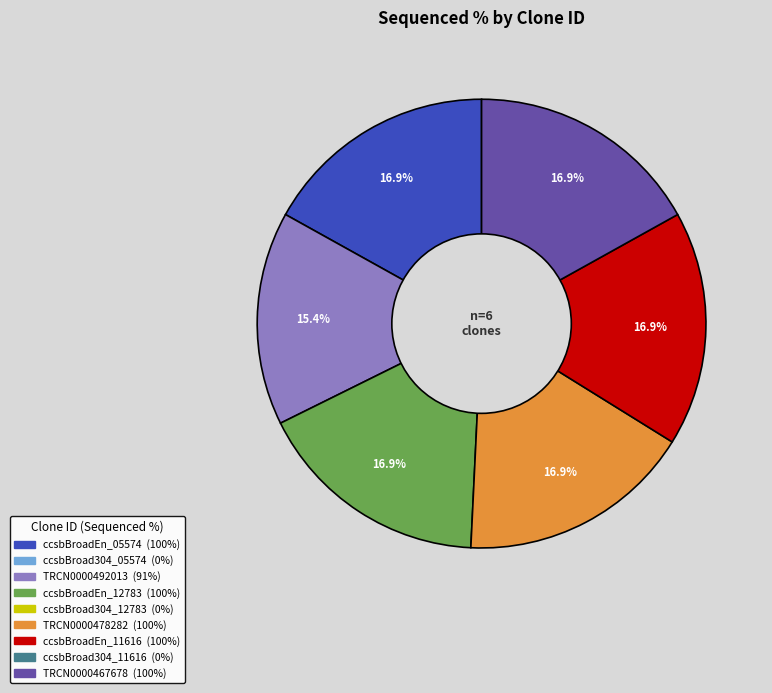

Is there a majority slice in this chart?

No